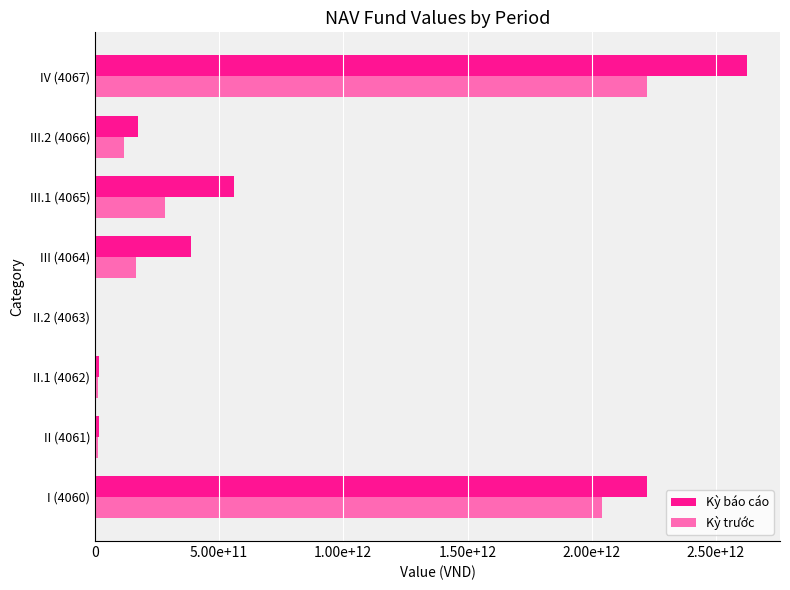

Which label corresponds to the largest value in the chart?

IV (4067)